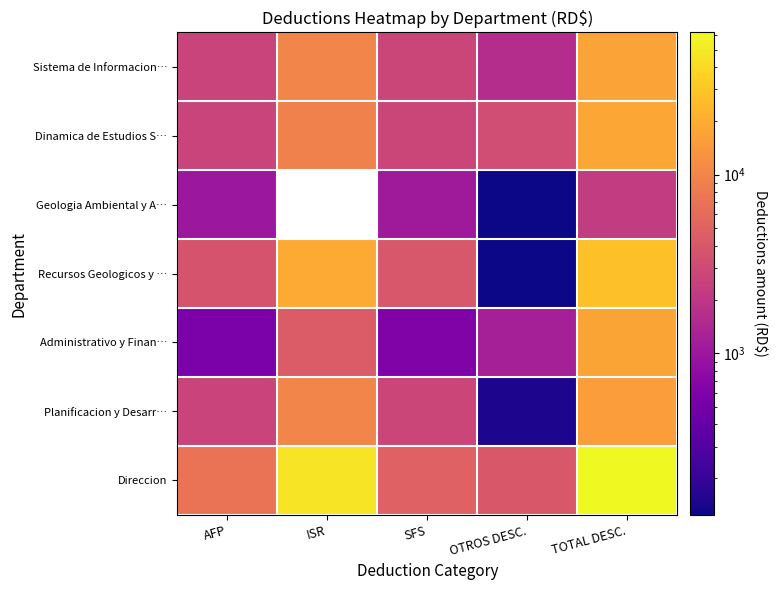

How many data points does each series have?

5